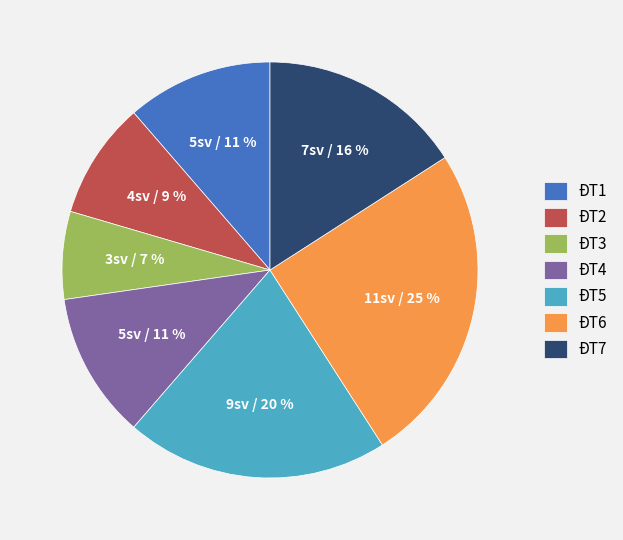

How many slices are in this pie chart?

7